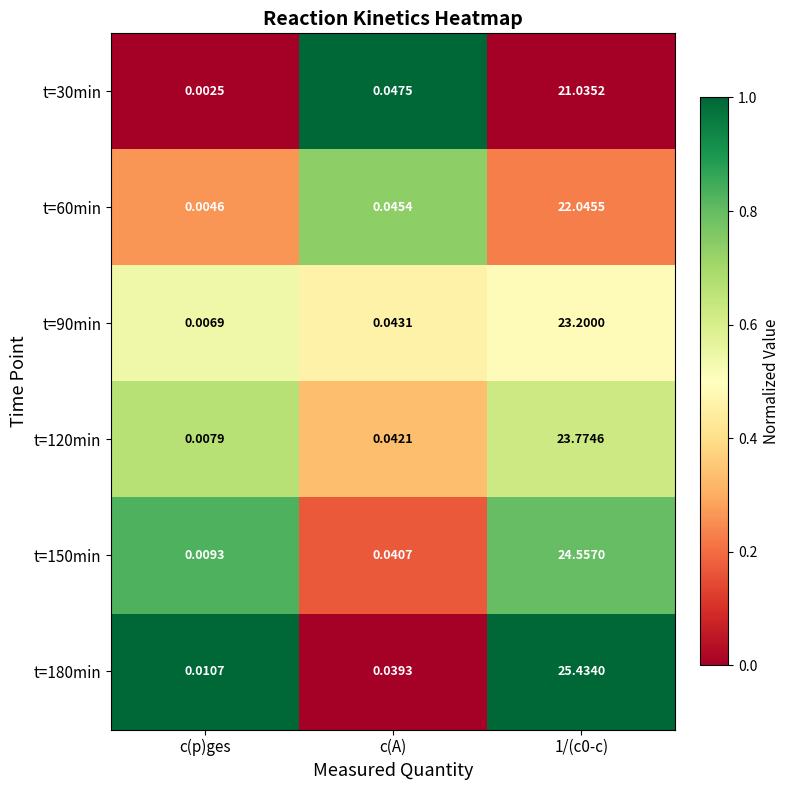

Which series changed the most between c(p)ges and 1/(c0-c)?

t=180min